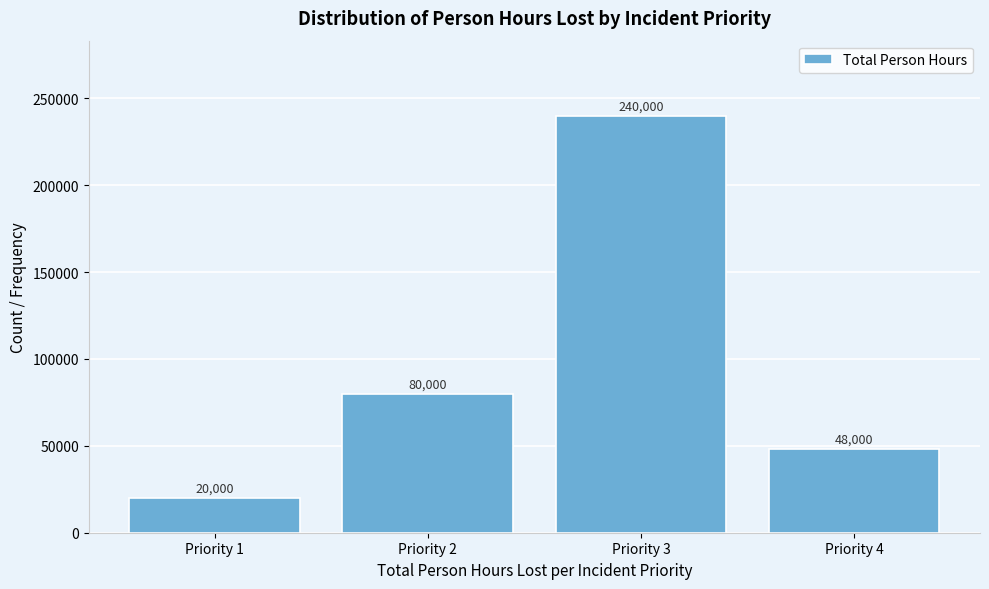

Reading right to left, what are all the values shown in this chart?

48000	240000	80000	20000